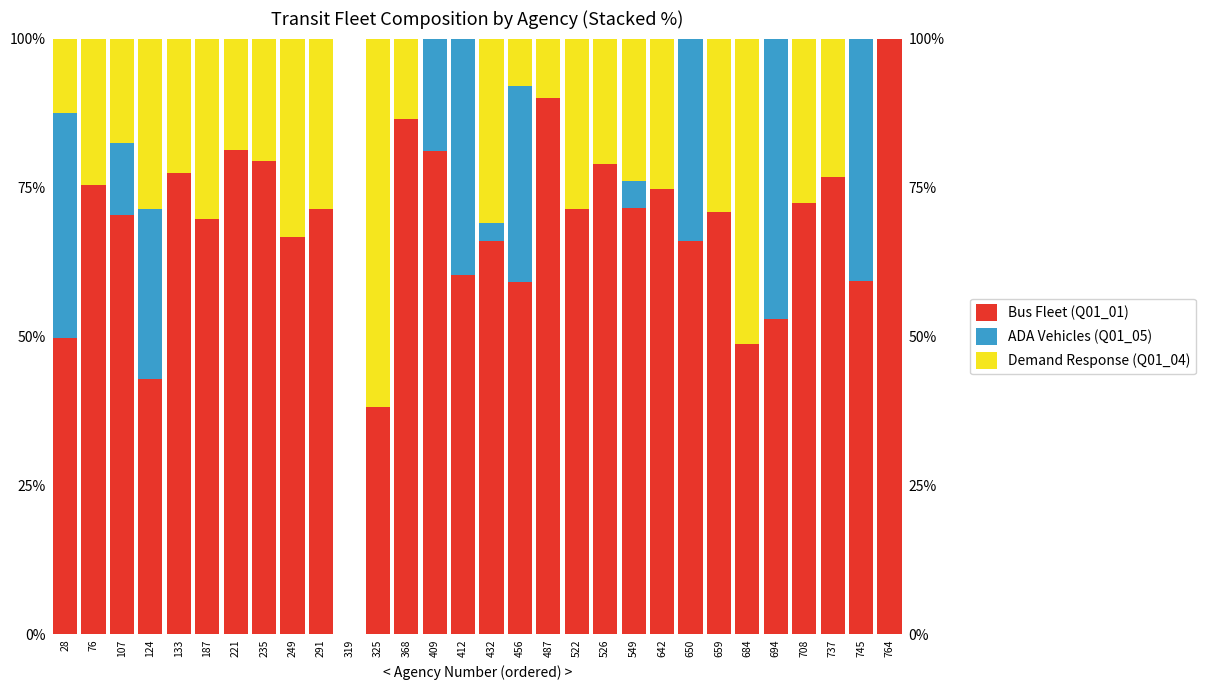

The value of Demand Response (Q01_04) at 124 is 0.3. True or false?

True